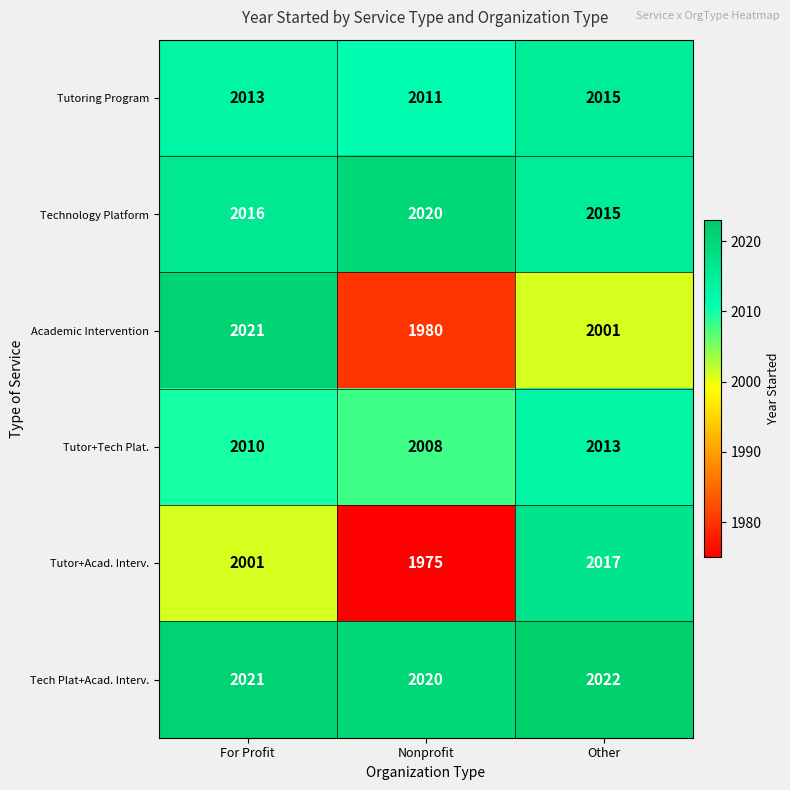

The Tutoring Program series shows 2013 at For Profit. True or false?

True